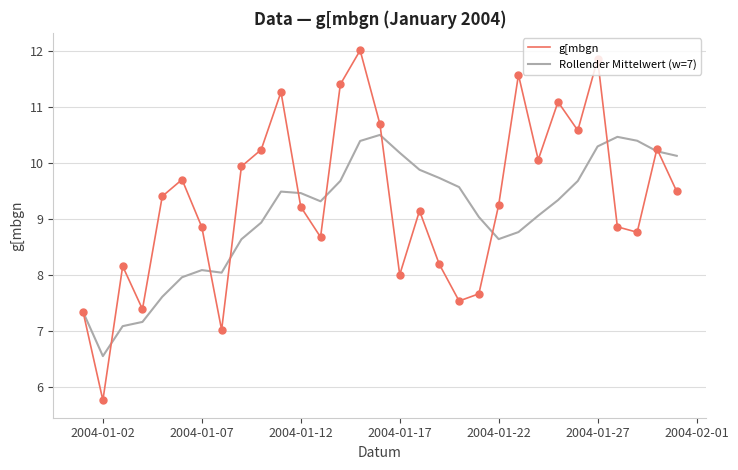

What is the maximum value shown in the chart?

12.0